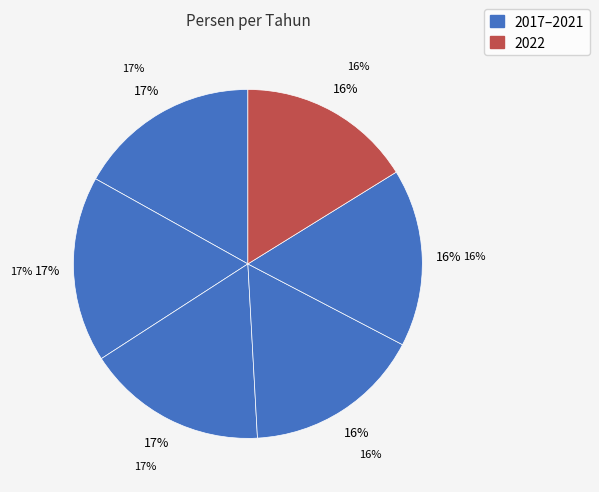

What percentage is NOT represented by 2019?

83.3%